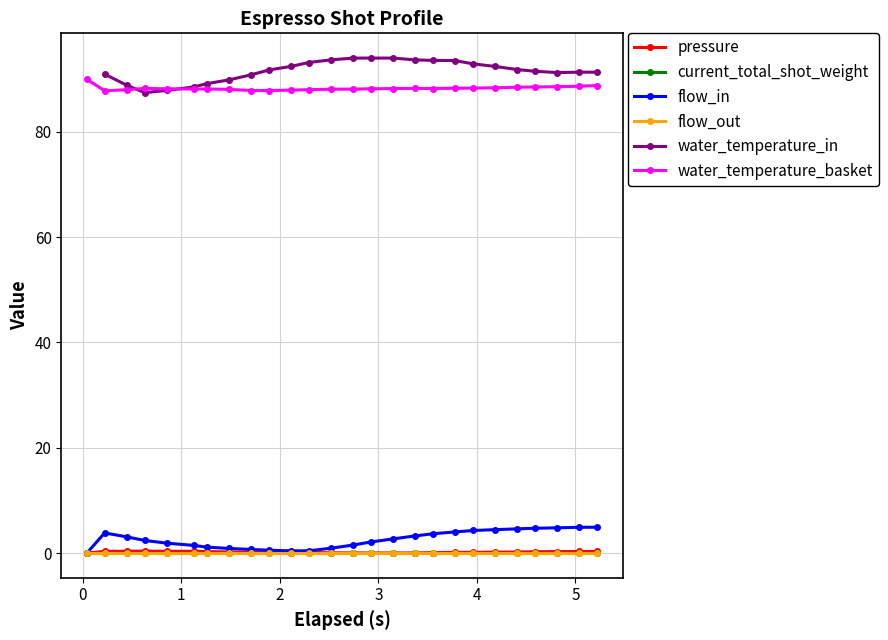

What is the difference between the maximum and minimum values in the flow_in series?

4.9